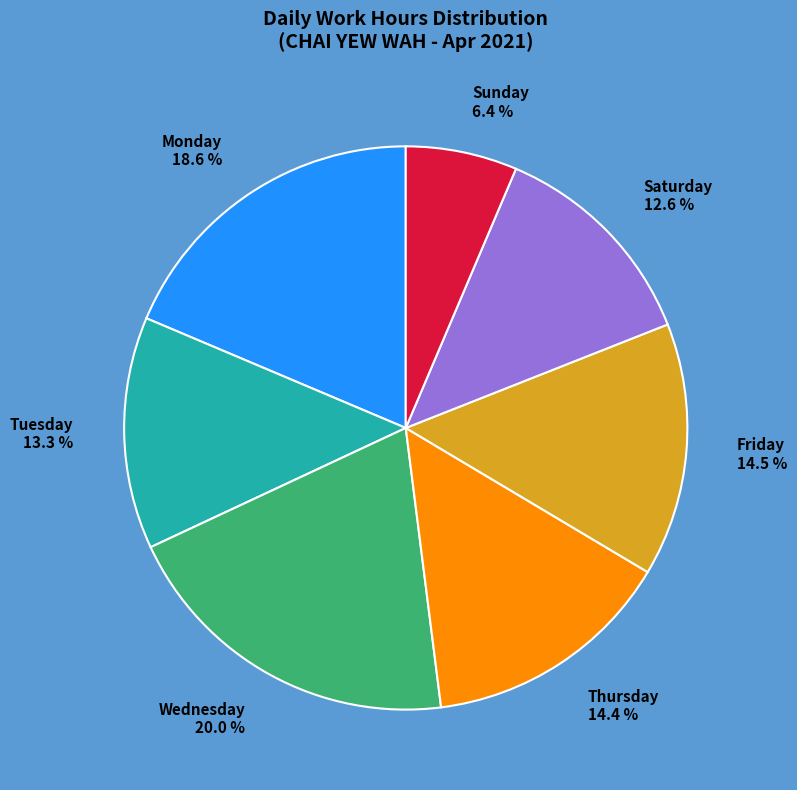

Is Tuesday 13.3 % the majority of the pie?

No